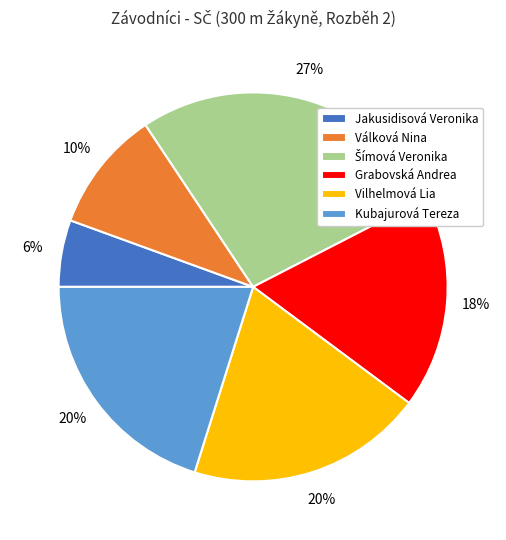

The Válková Nina slice represents 10% of the pie. True or false?

True